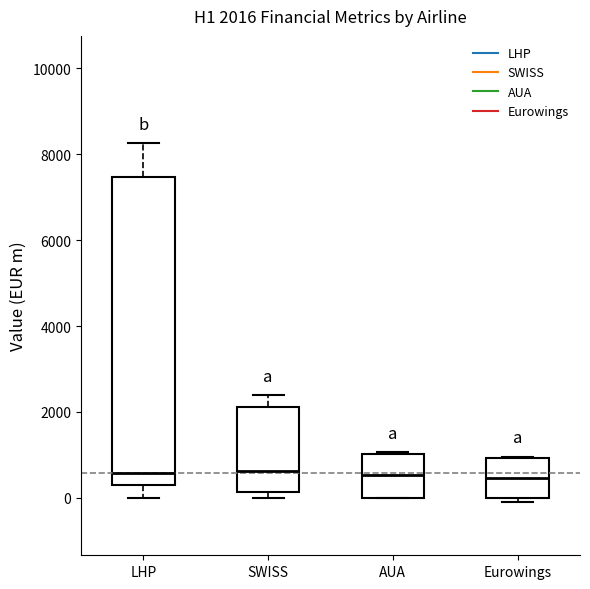

Which box is the tallest, from its lower edge to its upper edge?

LHP